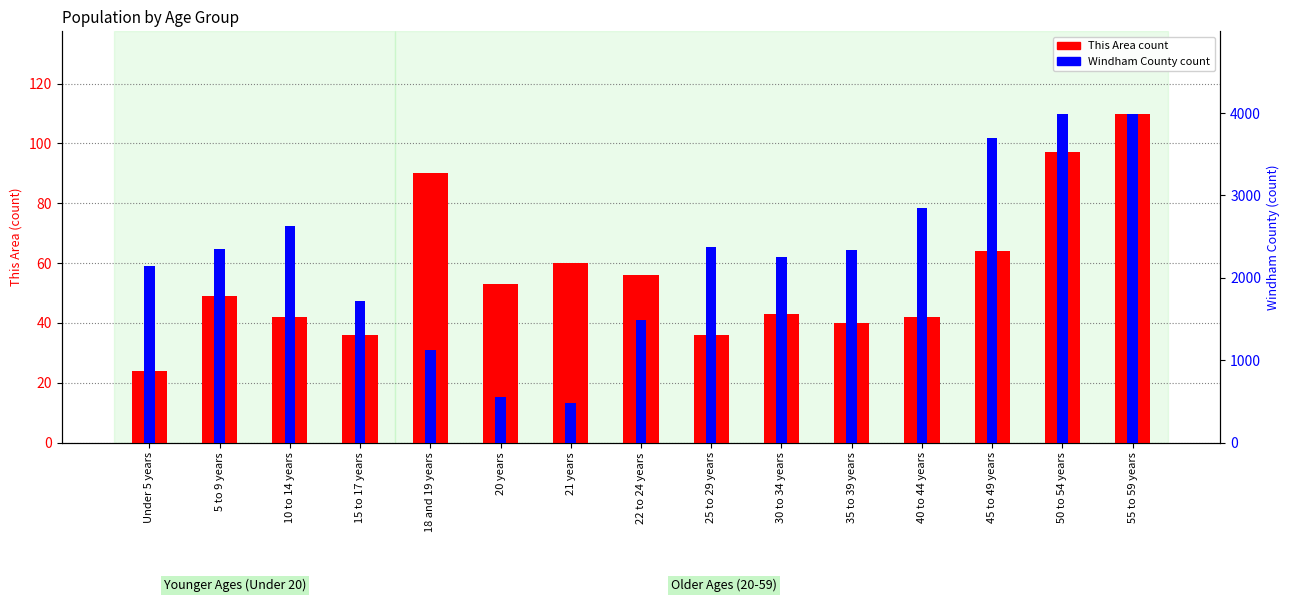

How many bars are there in total?

30